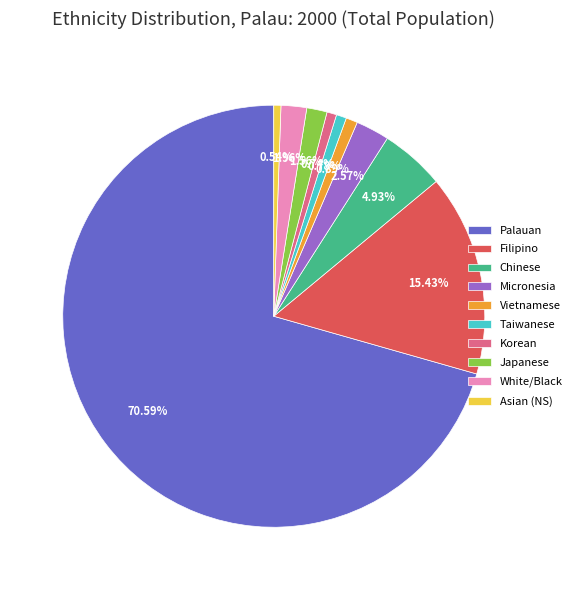

Does any single category account for the majority?

Yes